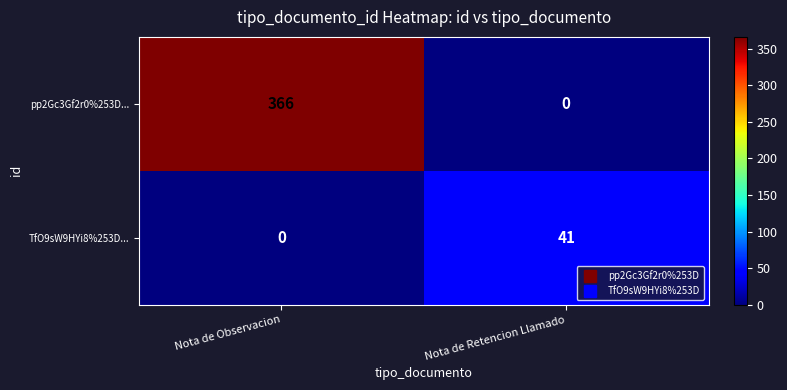

Rank the series by their maximum value, from highest to lowest.

pp2Gc3Gf2r0%253D..., TfO9sW9HYi8%253D...